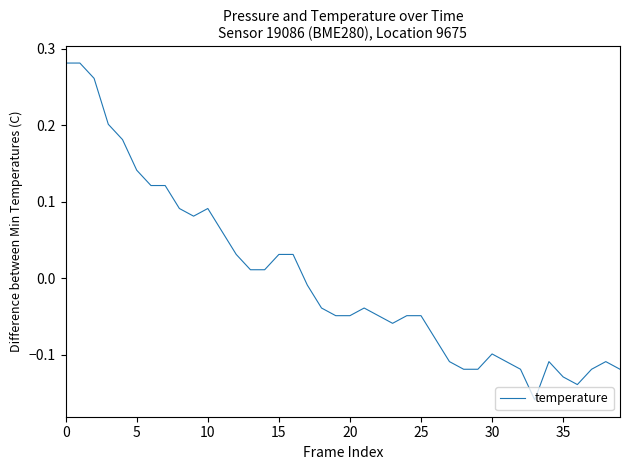

What is the difference between the maximum and minimum values?

0.4